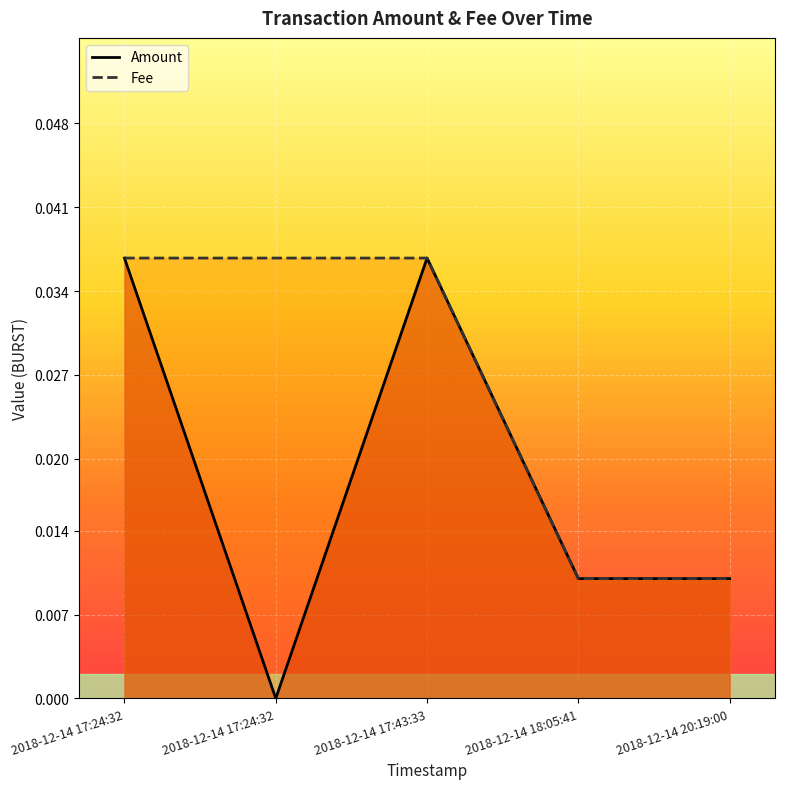

What is the label of the 2nd point from the left?

2018-12-14 17:24:32